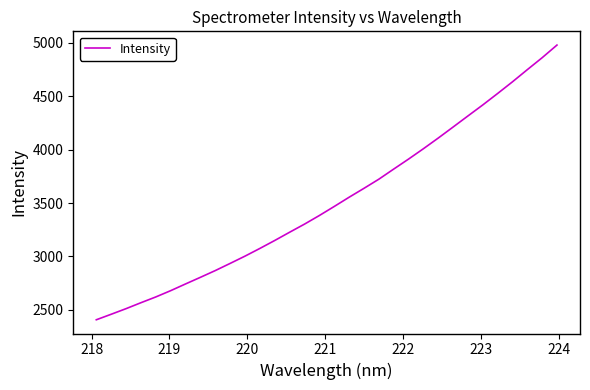

Reading right to left, extract all data points from this chart.

4977.9	4859.4	4747.6	4633.9	4524.6	4417.6	4314.5	4210.7	4107.6	4007.7	3910.8	3817.3	3722.6	3637.2	3553.9	3467.6	3383.1	3302.5	3226.7	3149.6	3075.2	3003.2	2935.0	2868.0	2804.9	2742.9	2680.0	2621.2	2567.2	2511.6	2459.1	2407.6